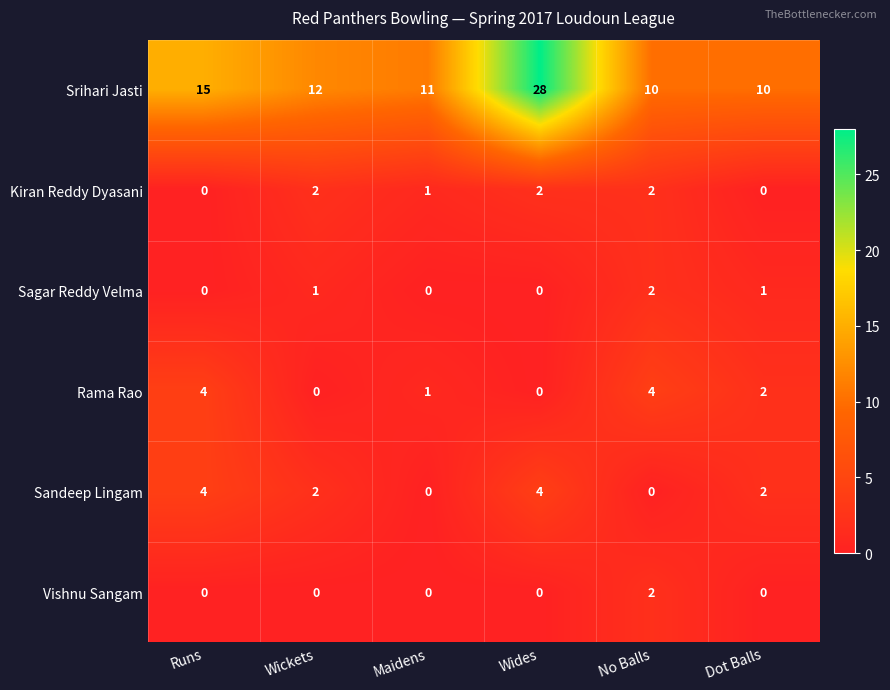

Which series has the largest range (max minus min)?

Srihari Jasti